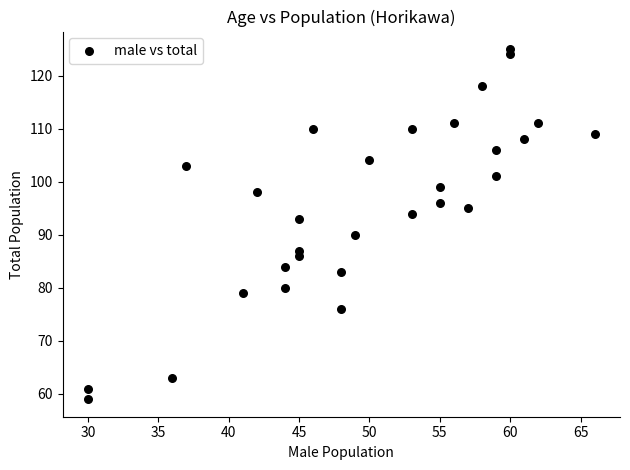

What is the range of X values (max minus min)?

36